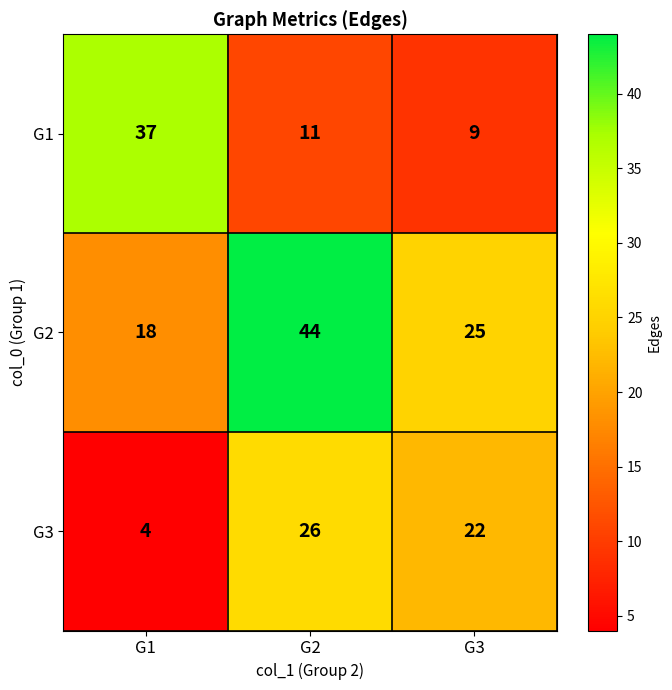

Read the G1 value at G1, to the nearest 5.

35